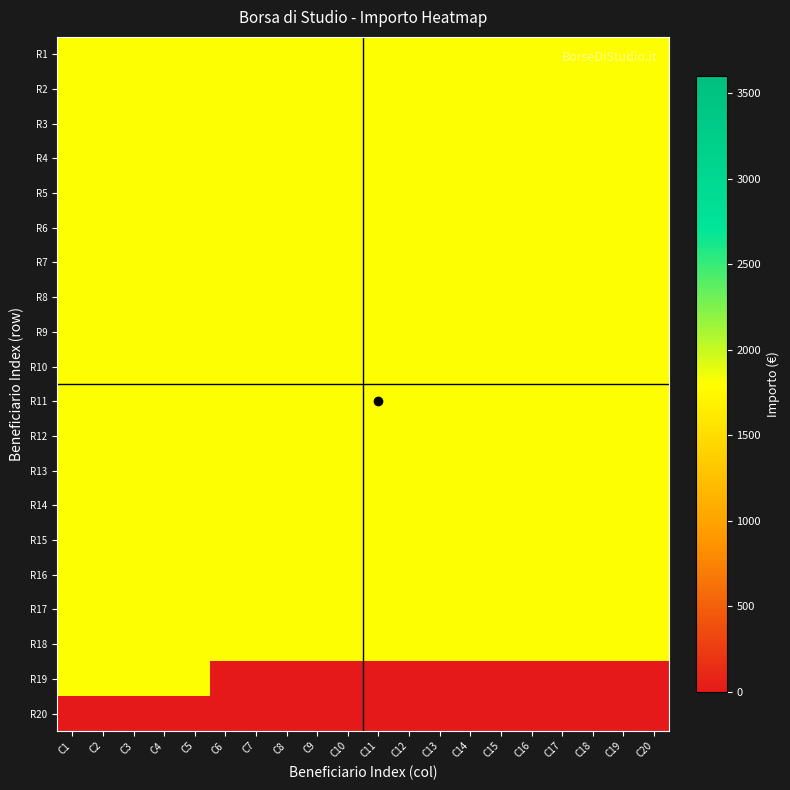

Reading left to right, list all the values displayed in this chart.

R1: C1=1800	C2=1800	C3=1800	C4=1800	C5=1800	C6=1800	C7=1800	C8=1800	C9=1800	C10=1800	C11=1800	C12=1800	C13=1800	C14=1800	C15=1800	C16=1800	C17=1800	C18=1800	C19=1800	C20=1800
R2: C1=1800	C2=1800	C3=1800	C4=1800	C5=1800	C6=1800	C7=1800	C8=1800	C9=1800	C10=1800	C11=1800	C12=1800	C13=1800	C14=1800	C15=1800	C16=1800	C17=1800	C18=1800	C19=1800	C20=1800
R3: C1=1800	C2=1800	C3=1800	C4=1800	C5=1800	C6=1800	C7=1800	C8=1800	C9=1800	C10=1800	C11=1800	C12=1800	C13=1800	C14=1800	C15=1800	C16=1800	C17=1800	C18=1800	C19=1800	C20=1800
R4: C1=1800	C2=1800	C3=1800	C4=1800	C5=1800	C6=1800	C7=1800	C8=1800	C9=1800	C10=1800	C11=1800	C12=1800	C13=1800	C14=1800	C15=1800	C16=1800	C17=1800	C18=1800	C19=1800	C20=1800
R5: C1=1800	C2=1800	C3=1800	C4=1800	C5=1800	C6=1800	C7=1800	C8=1800	C9=1800	C10=1800	C11=1800	C12=1800	C13=1800	C14=1800	C15=1800	C16=1800	C17=1800	C18=1800	C19=1800	C20=1800
R6: C1=1800	C2=1800	C3=1800	C4=1800	C5=1800	C6=1800	C7=1800	C8=1800	C9=1800	C10=1800	C11=1800	C12=1800	C13=1800	C14=1800	C15=1800	C16=1800	C17=1800	C18=1800	C19=1800	C20=1800
R7: C1=1800	C2=1800	C3=1800	C4=1800	C5=1800	C6=1800	C7=1800	C8=1800	C9=1800	C10=1800	C11=1800	C12=1800	C13=1800	C14=1800	C15=1800	C16=1800	C17=1800	C18=1800	C19=1800	C20=1800
R8: C1=1800	C2=1800	C3=1800	C4=1800	C5=1800	C6=1800	C7=1800	C8=1800	C9=1800	C10=1800	C11=1800	C12=1800	C13=1800	C14=1800	C15=1800	C16=1800	C17=1800	C18=1800	C19=1800	C20=1800
R9: C1=1800	C2=1800	C3=1800	C4=1800	C5=1800	C6=1800	C7=1800	C8=1800	C9=1800	C10=1800	C11=1800	C12=1800	C13=1800	C14=1800	C15=1800	C16=1800	C17=1800	C18=1800	C19=1800	C20=1800
R10: C1=1800	C2=1800	C3=1800	C4=1800	C5=1800	C6=1800	C7=1800	C8=1800	C9=1800	C10=1800	C11=1800	C12=1800	C13=1800	C14=1800	C15=1800	C16=1800	C17=1800	C18=1800	C19=1800	C20=1800
R11: C1=1800	C2=1800	C3=1800	C4=1800	C5=1800	C6=1800	C7=1800	C8=1800	C9=1800	C10=1800	C11=1800	C12=1800	C13=1800	C14=1800	C15=1800	C16=1800	C17=1800	C18=1800	C19=1800	C20=1800
R12: C1=1800	C2=1800	C3=1800	C4=1800	C5=1800	C6=1800	C7=1800	C8=1800	C9=1800	C10=1800	C11=1800	C12=1800	C13=1800	C14=1800	C15=1800	C16=1800	C17=1800	C18=1800	C19=1800	C20=1800
R13: C1=1800	C2=1800	C3=1800	C4=1800	C5=1800	C6=1800	C7=1800	C8=1800	C9=1800	C10=1800	C11=1800	C12=1800	C13=1800	C14=1800	C15=1800	C16=1800	C17=1800	C18=1800	C19=1800	C20=1800
R14: C1=1800	C2=1800	C3=1800	C4=1800	C5=1800	C6=1800	C7=1800	C8=1800	C9=1800	C10=1800	C11=1800	C12=1800	C13=1800	C14=1800	C15=1800	C16=1800	C17=1800	C18=1800	C19=1800	C20=1800
R15: C1=1800	C2=1800	C3=1800	C4=1800	C5=1800	C6=1800	C7=1800	C8=1800	C9=1800	C10=1800	C11=1800	C12=1800	C13=1800	C14=1800	C15=1800	C16=1800	C17=1800	C18=1800	C19=1800	C20=1800
R16: C1=1800	C2=1800	C3=1800	C4=1800	C5=1800	C6=1800	C7=1800	C8=1800	C9=1800	C10=1800	C11=1800	C12=1800	C13=1800	C14=1800	C15=1800	C16=1800	C17=1800	C18=1800	C19=1800	C20=1800
R17: C1=1800	C2=1800	C3=1800	C4=1800	C5=1800	C6=1800	C7=1800	C8=1800	C9=1800	C10=1800	C11=1800	C12=1800	C13=1800	C14=1800	C15=1800	C16=1800	C17=1800	C18=1800	C19=1800	C20=1800
R18: C1=1800	C2=1800	C3=1800	C4=1800	C5=1800	C6=1800	C7=1800	C8=1800	C9=1800	C10=1800	C11=1800	C12=1800	C13=1800	C14=1800	C15=1800	C16=1800	C17=1800	C18=1800	C19=1800	C20=1800
R19: C1=1800	C2=1800	C3=1800	C4=1800	C5=1800	C6=0	C7=0	C8=0	C9=0	C10=0	C11=0	C12=0	C13=0	C14=0	C15=0	C16=0	C17=0	C18=0	C19=0	C20=0
R20: C1=0	C2=0	C3=0	C4=0	C5=0	C6=0	C7=0	C8=0	C9=0	C10=0	C11=0	C12=0	C13=0	C14=0	C15=0	C16=0	C17=0	C18=0	C19=0	C20=0